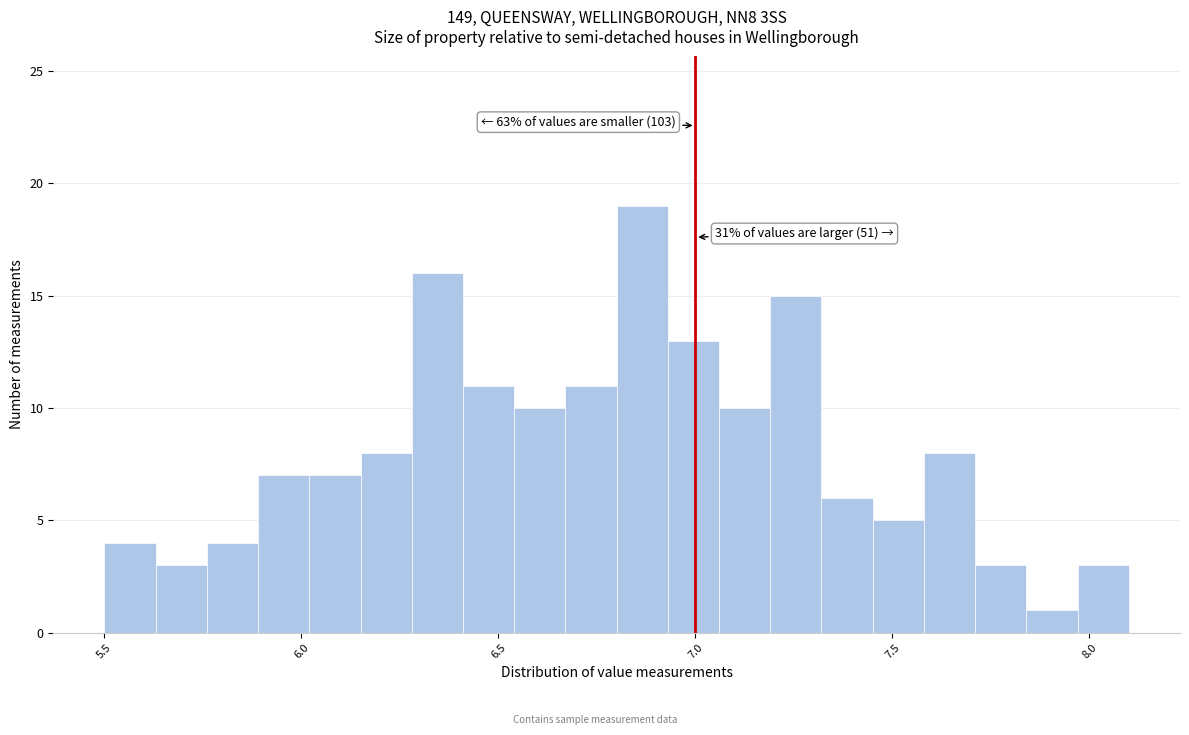

Read against the x-axis, roughly where is the centre of the tallest bar?

6.85